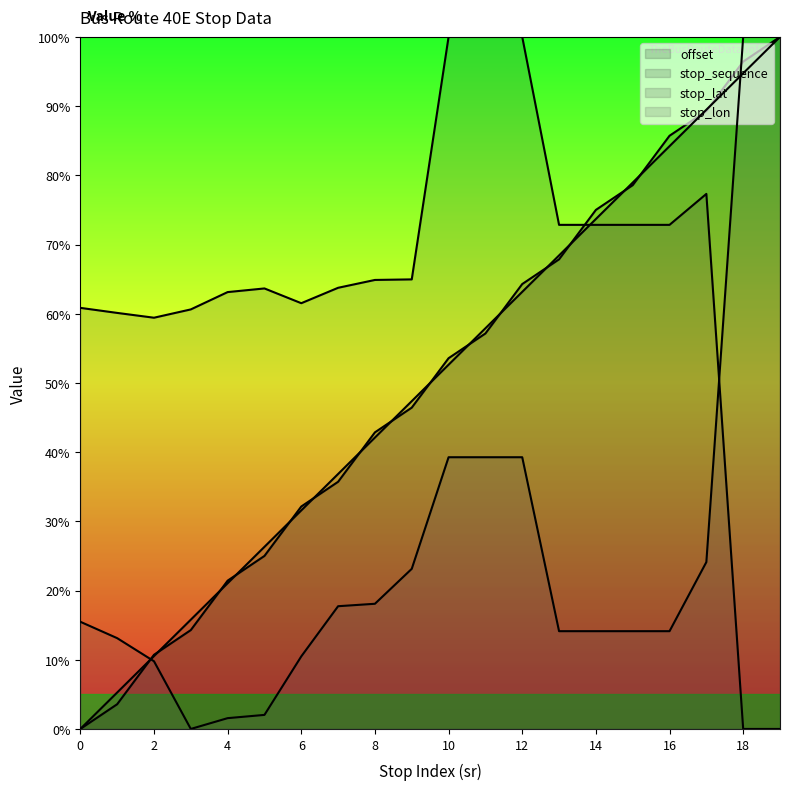

What is the average value of the stop_lon series?

25.5